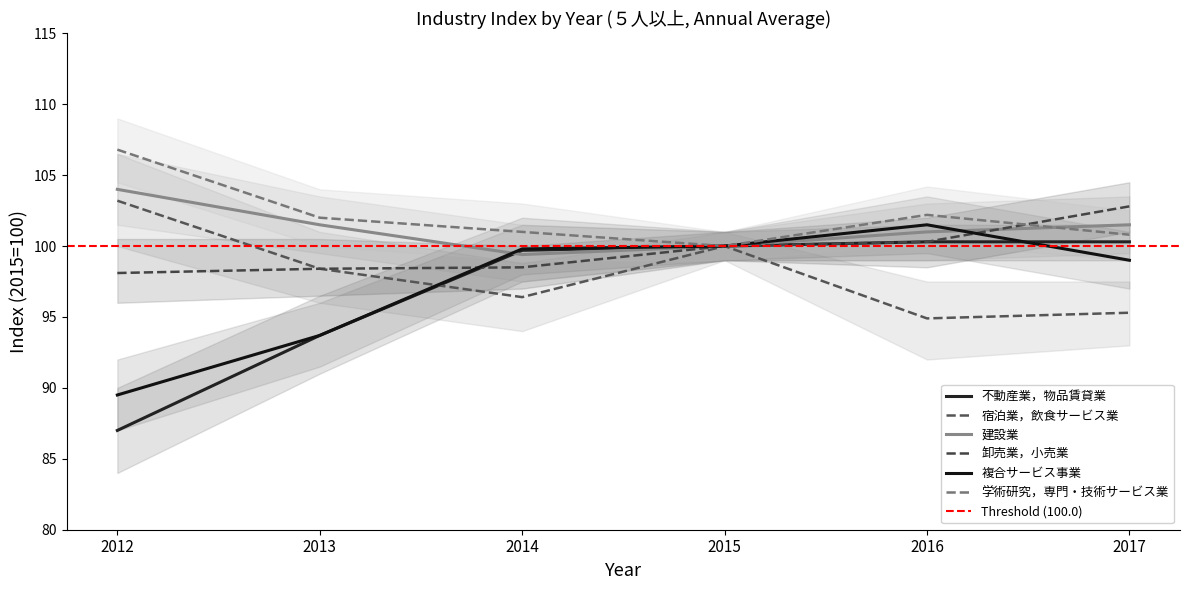

How many values in the 複合サービス事業 series are below 99?

2